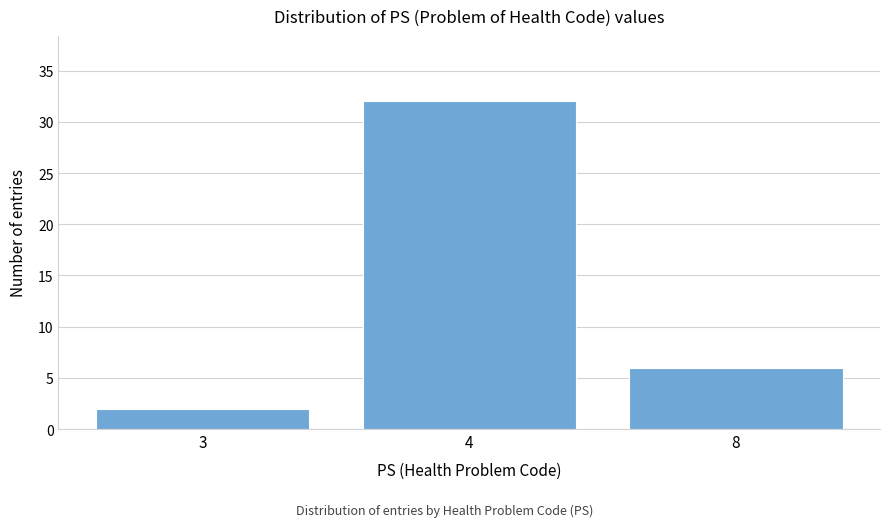

Reading left to right, extract all data points from this chart.

2	32	6